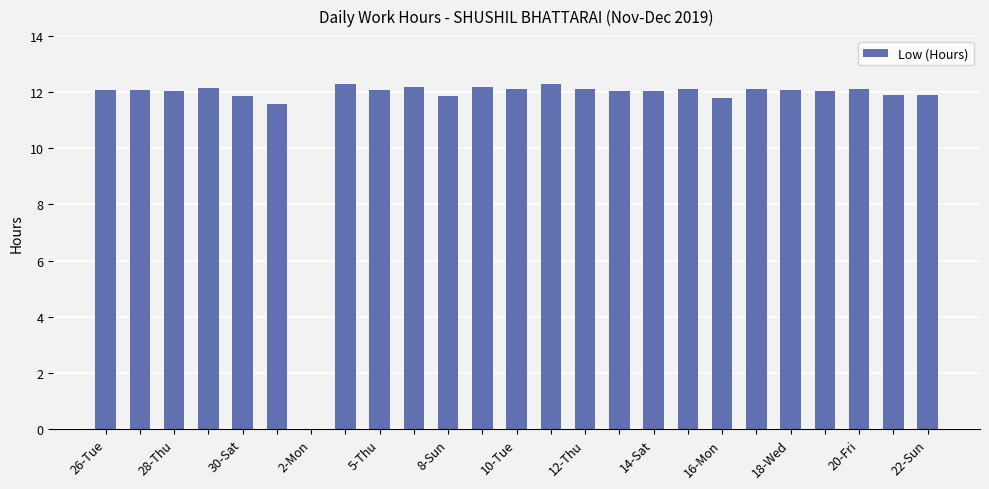

What is the greatest value displayed?

12.3